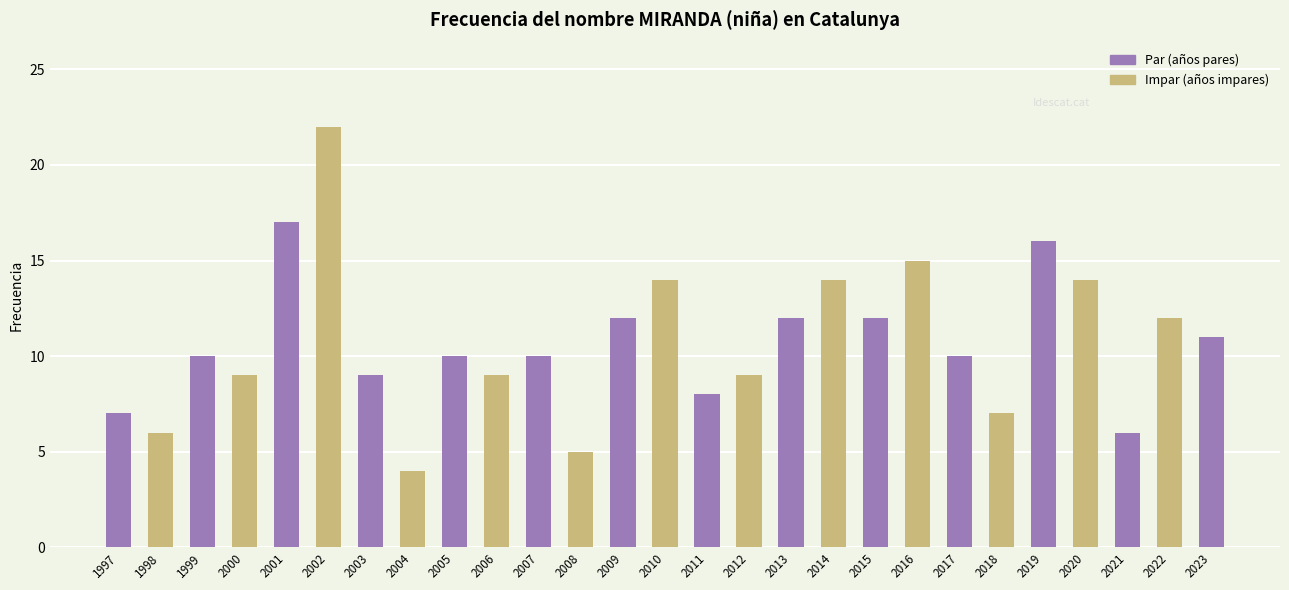

What is the ratio of the value at 2001 to the value at 2022?

1.4